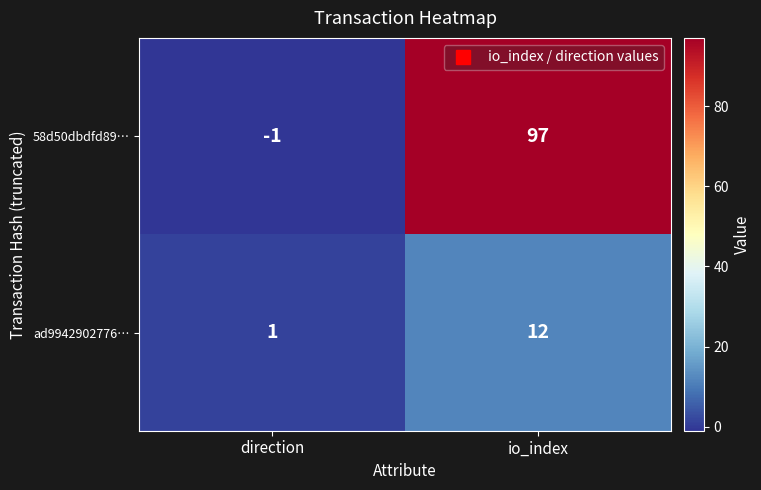

How many distinct data groups are displayed?

2